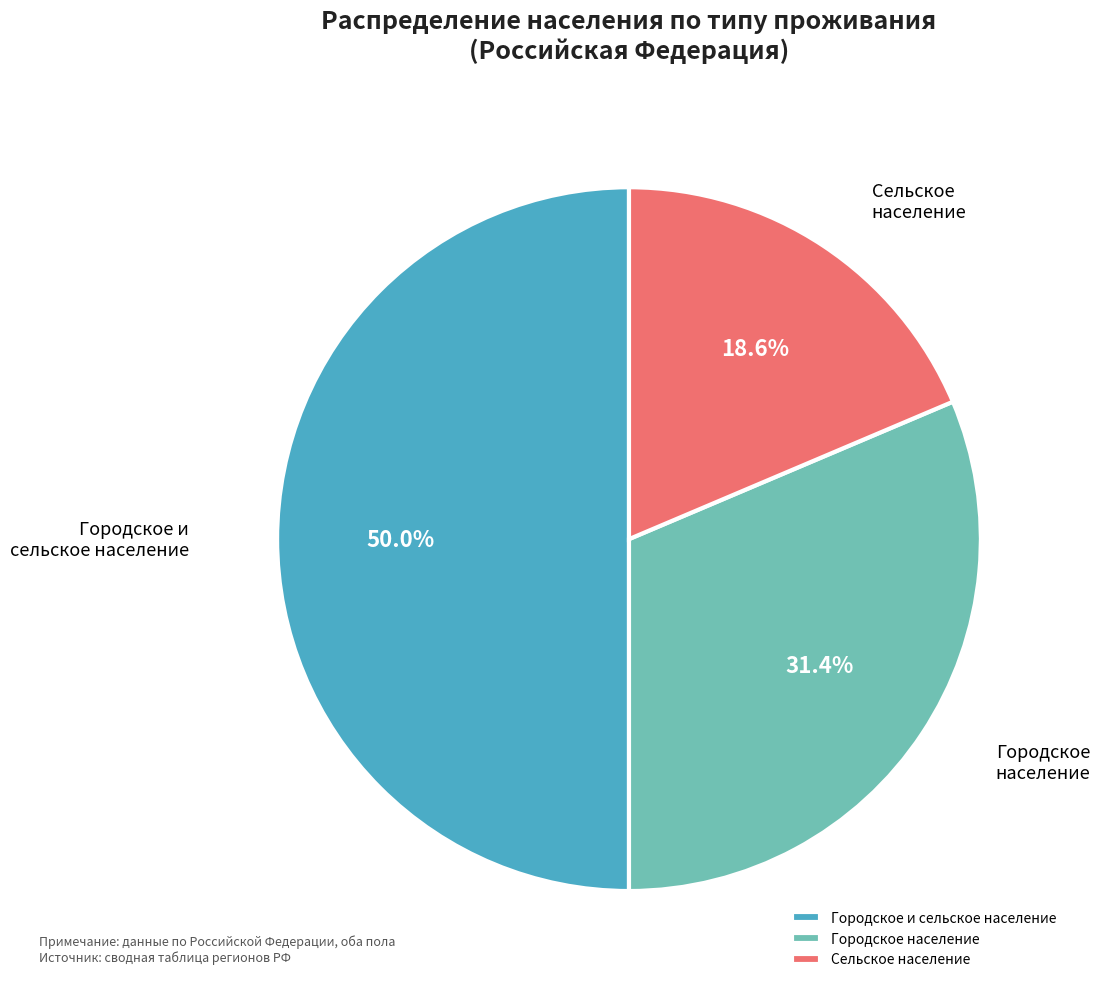

What portion of the pie excludes Городское население?

68.6%